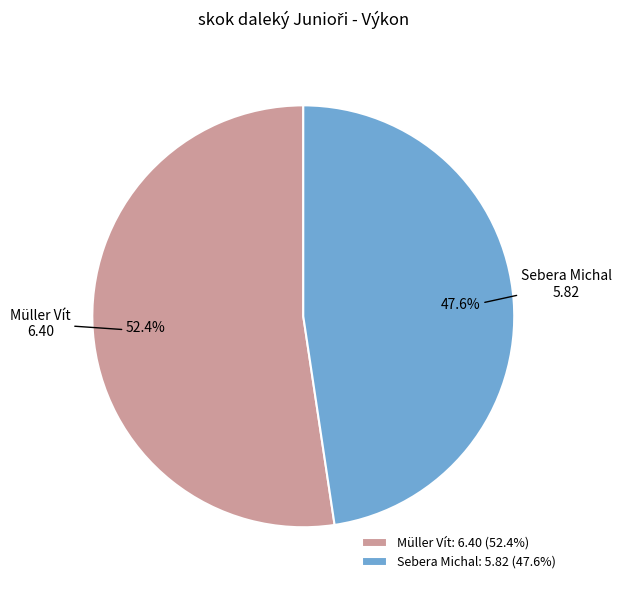

True or false: Sebera Michal accounts for 48% of the total.

True